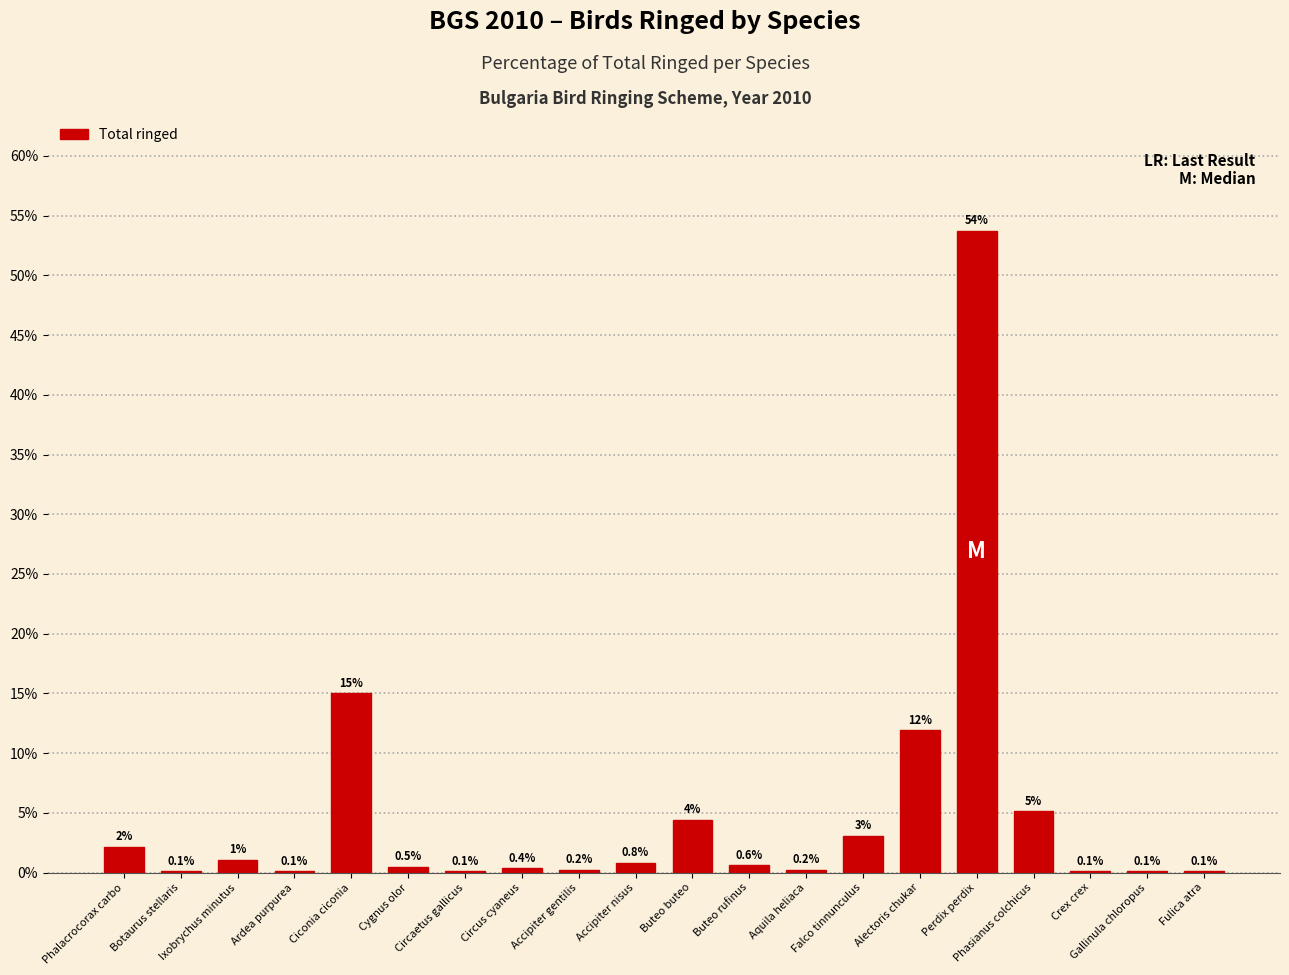

At which category does the chart reach its peak across all series?

Perdix perdix